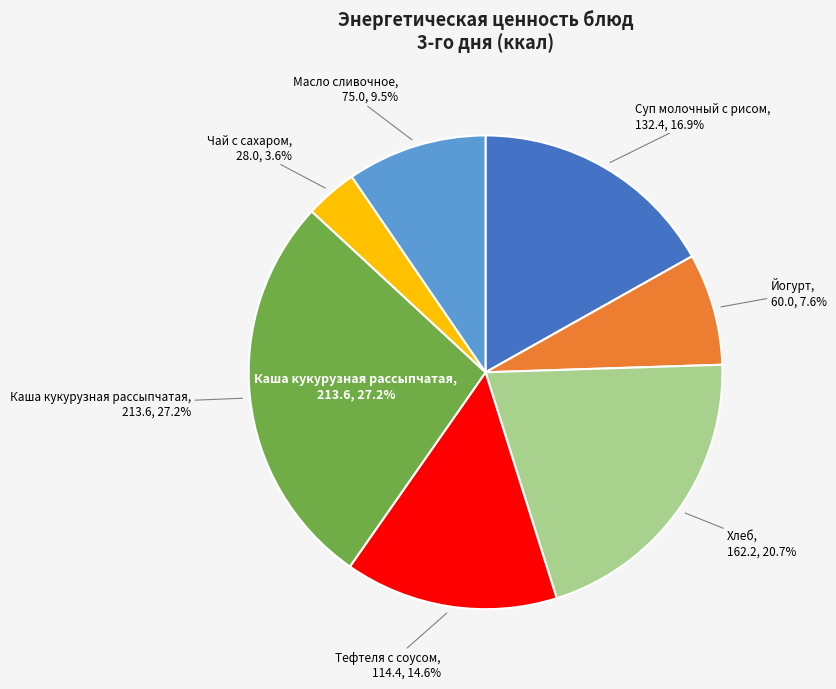

To the nearest percent, what percentage of the pie is Чай с сахаром?

4%